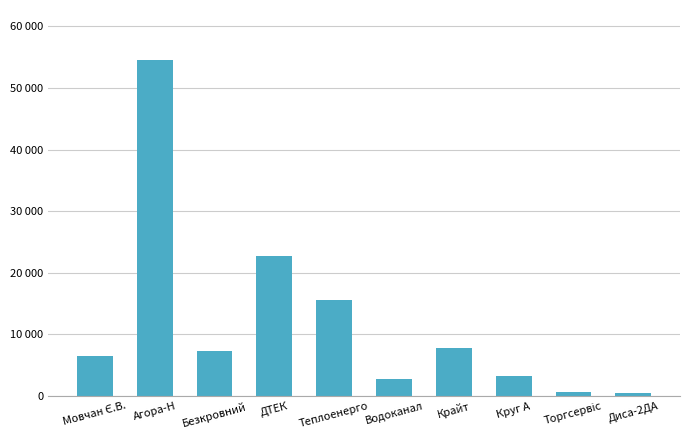

Is it true that the value at Агора-Н is 54485.6?

True